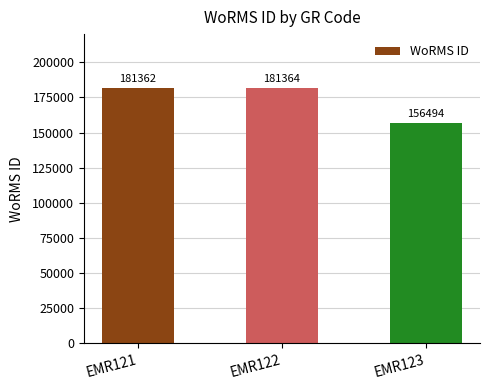

List the labels in order of value, largest first.

EMR122, EMR121, EMR123